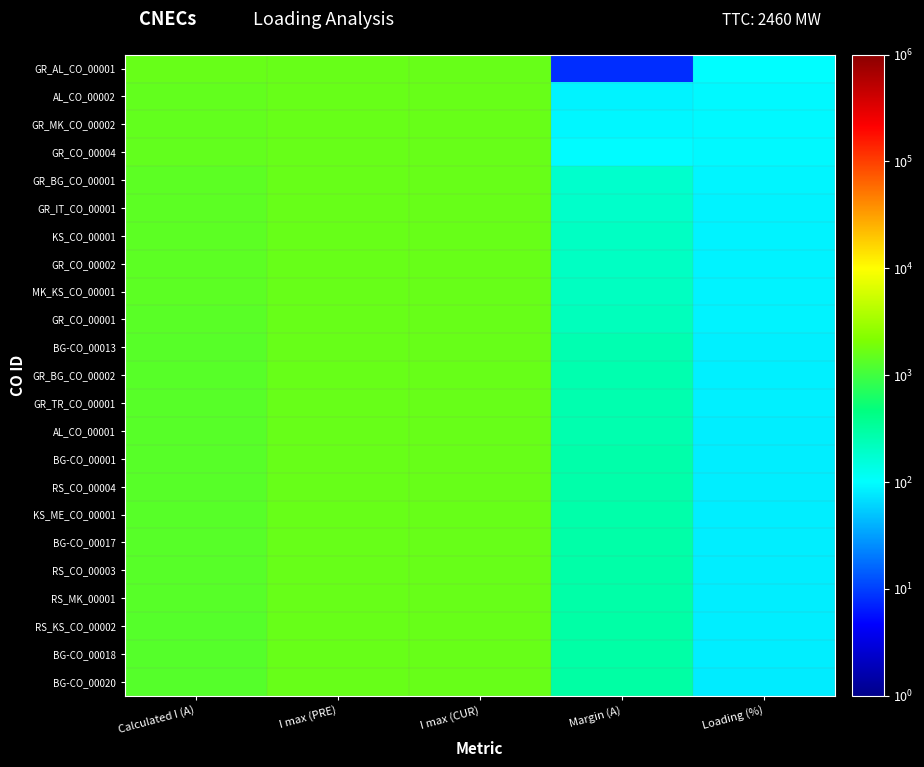

How many series are shown in this chart?

23